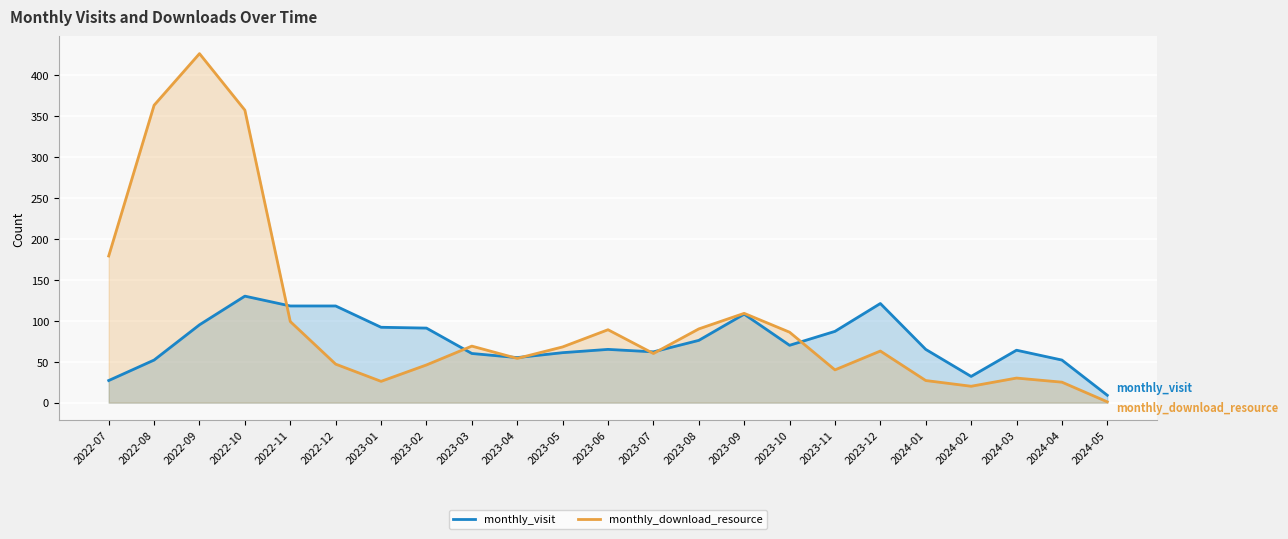

How many intersections are there between monthly_download_resource and monthly_visit?

7